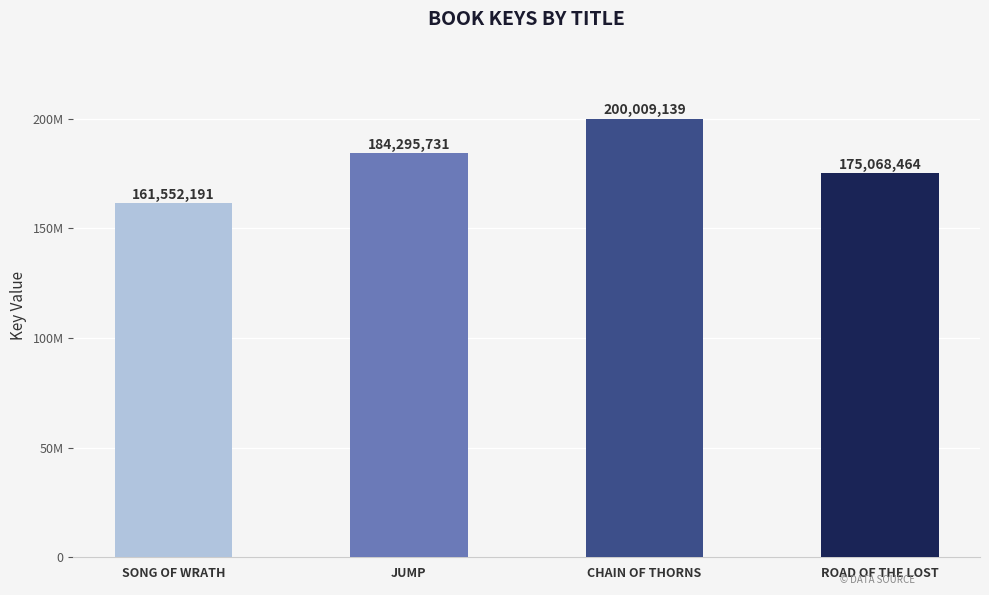

True or false: the data shows 273889647 at CHAIN OF THORNS.

False